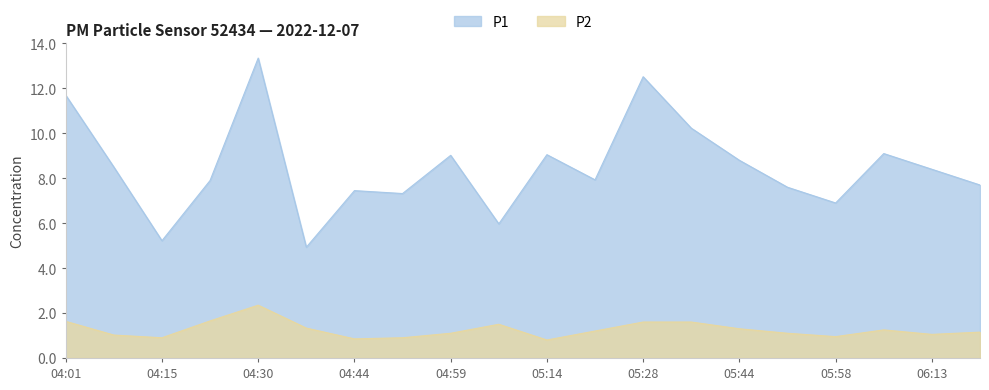

Where is the first local minimum for P2?

04:15